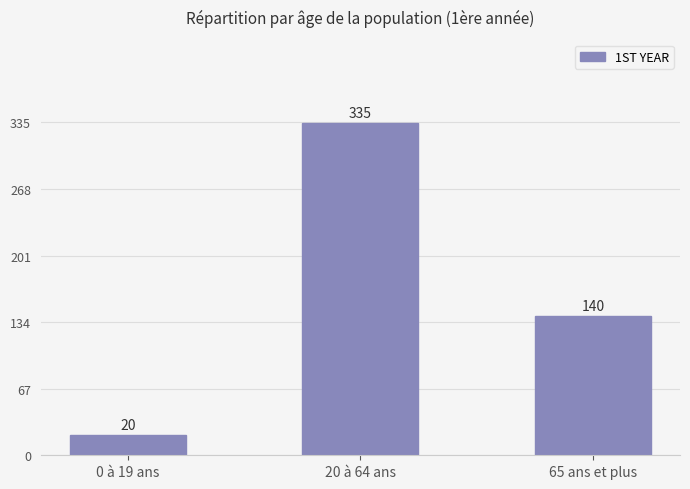

Does the chart contain any negative values?

No